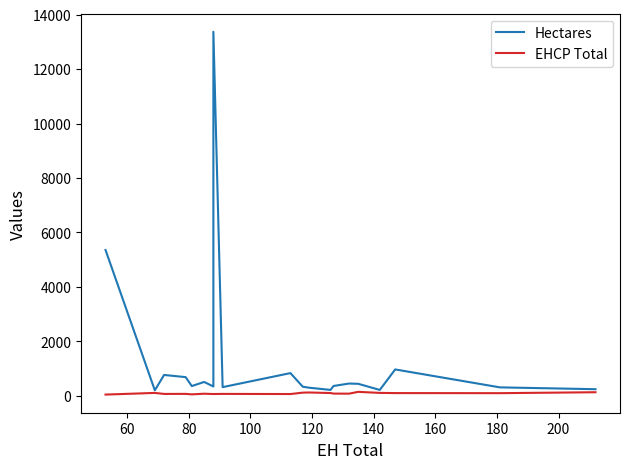

What are all the series names shown in the legend?

Hectares, EHCP Total